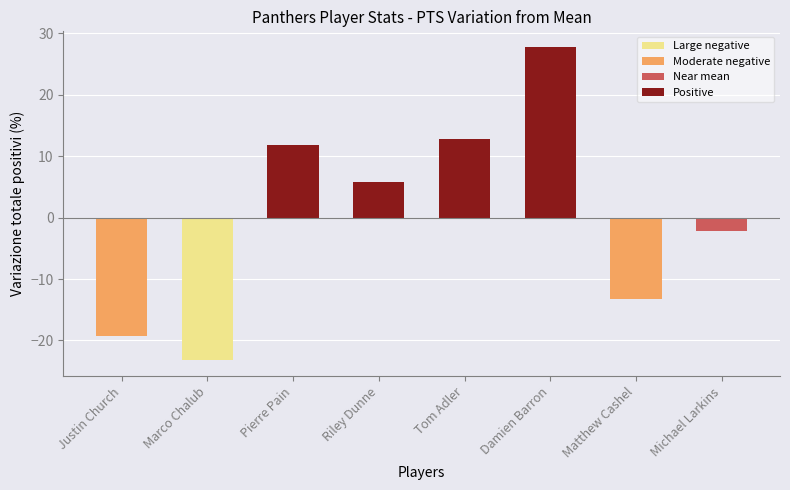

Count the number of categories in the chart.

8